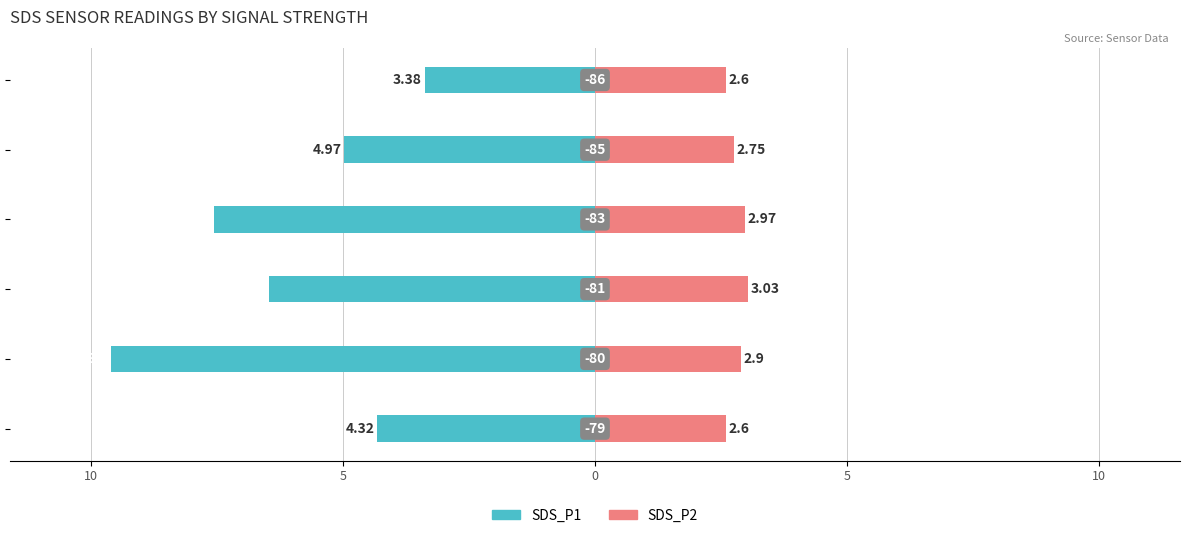

Does the chart contain stacked bars?

No